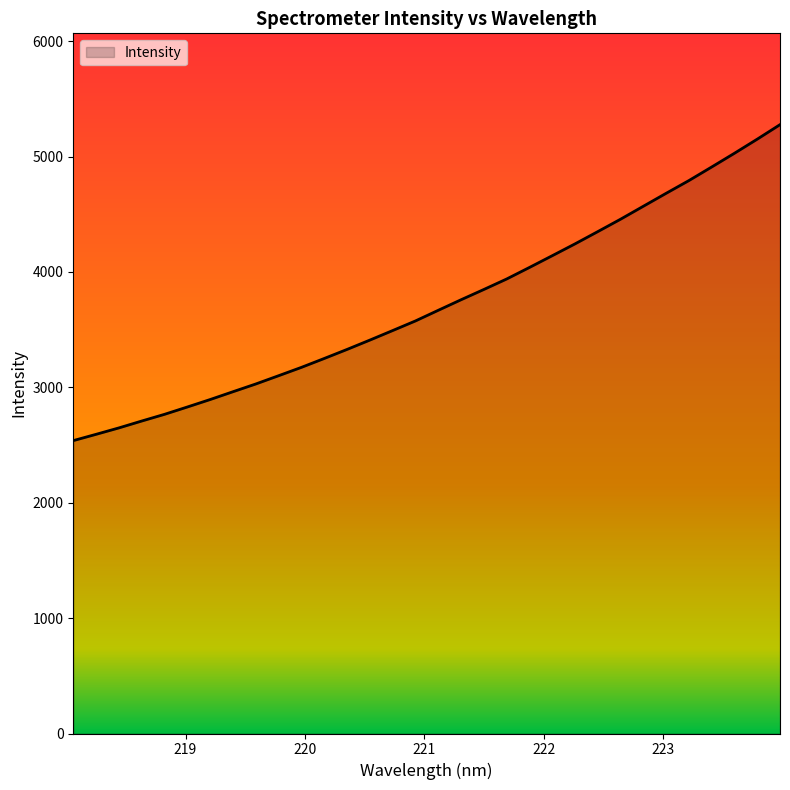

What is the maximum value shown in the chart?

5276.4